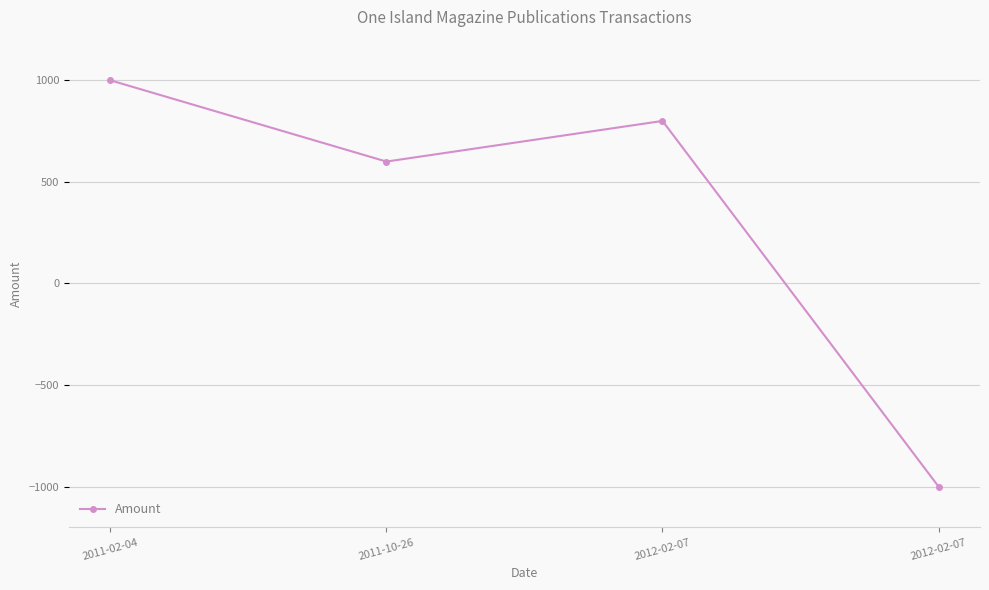

What is the label of the 4th point from the left?

2012-02-07